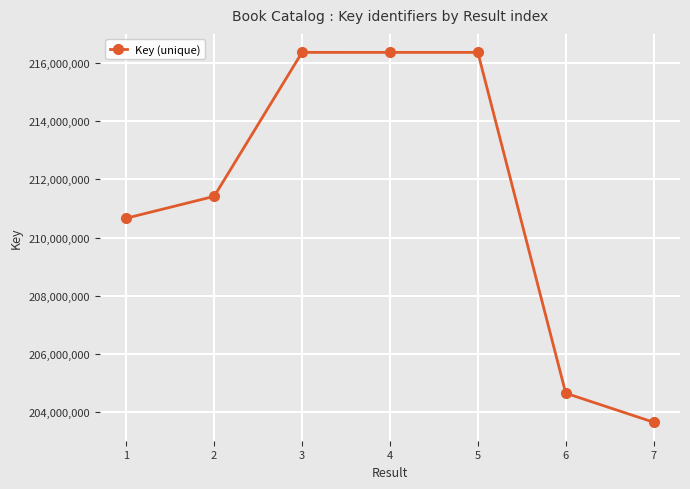

What is the average value?

211352460